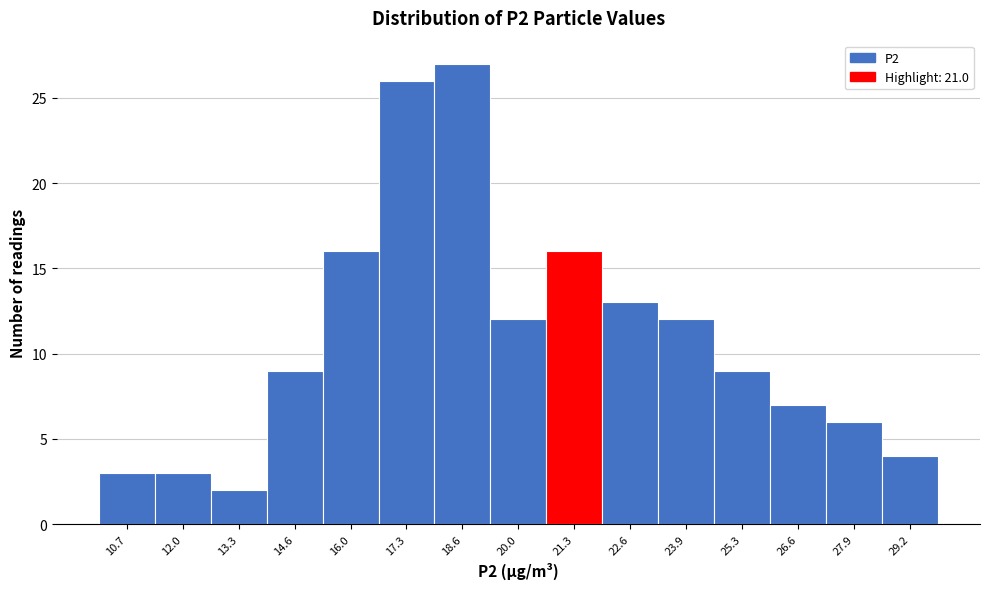

What is the height of the bar covering 11.4 to 12.6 on the x-axis? Neither the bar edges nor the heights are printed on the chart, so give them approximately, as read against the axes.

3